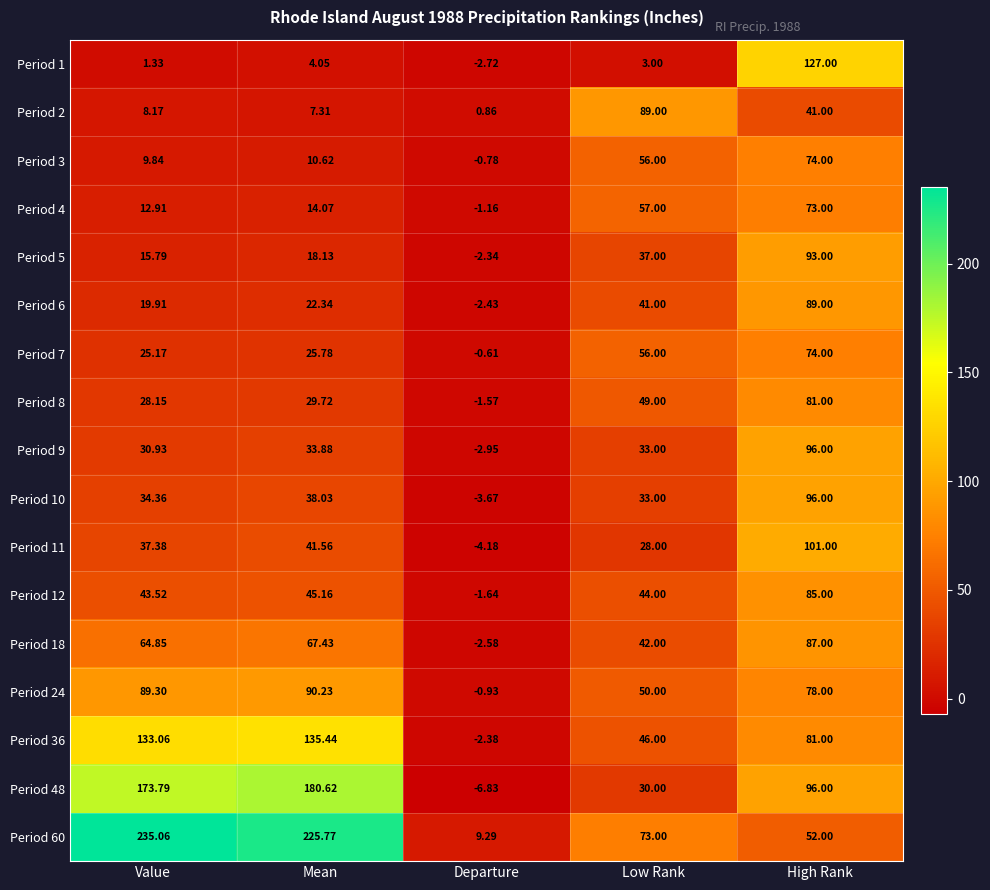

At which label does Period 1 reach its minimum?

Departure